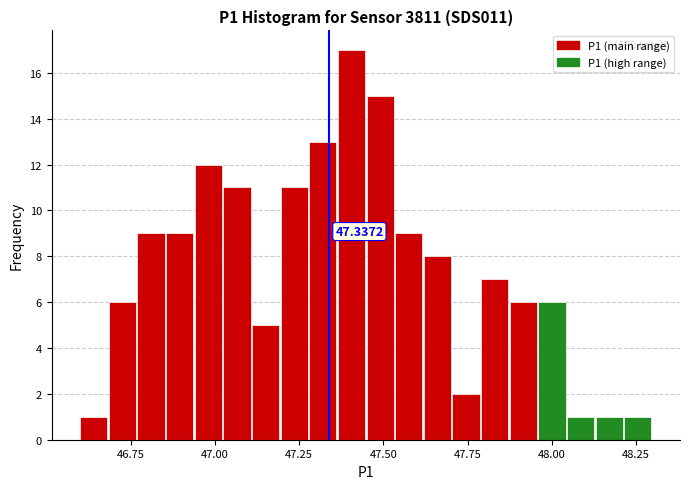

Read against the x-axis, roughly where is the centre of the tallest bar?

47.40